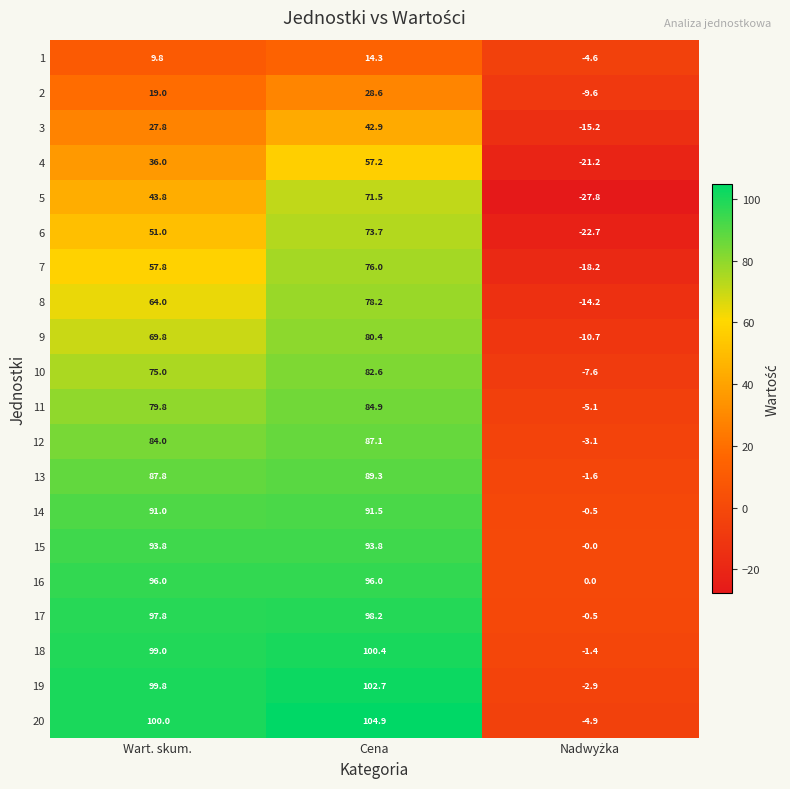

How many distinct data groups are displayed?

20